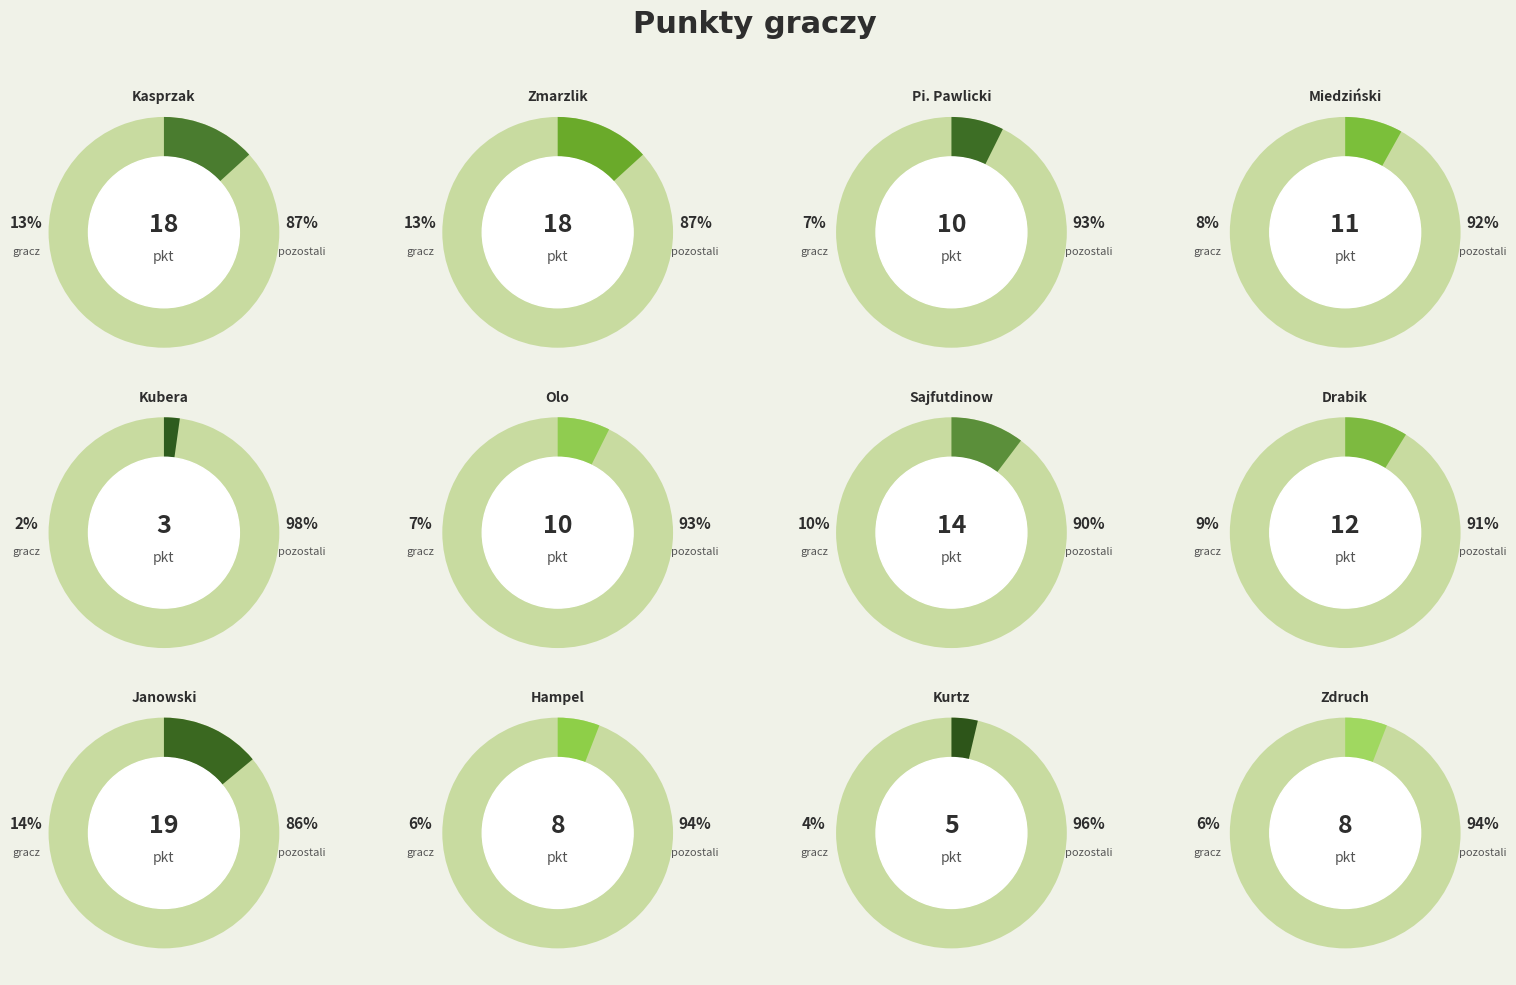

To the nearest percent, what portion does Pi. Pawlicki represent?

7%